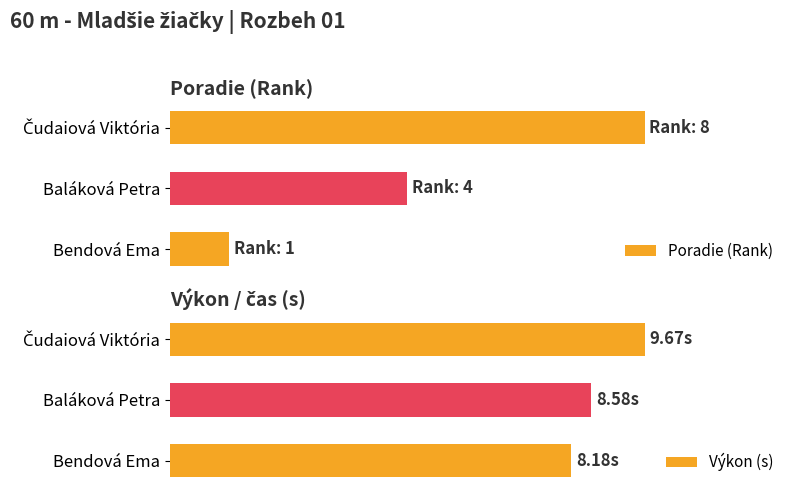

The Poradie (Rank) series shows 86.1 at Baláková Petra. True or false?

False